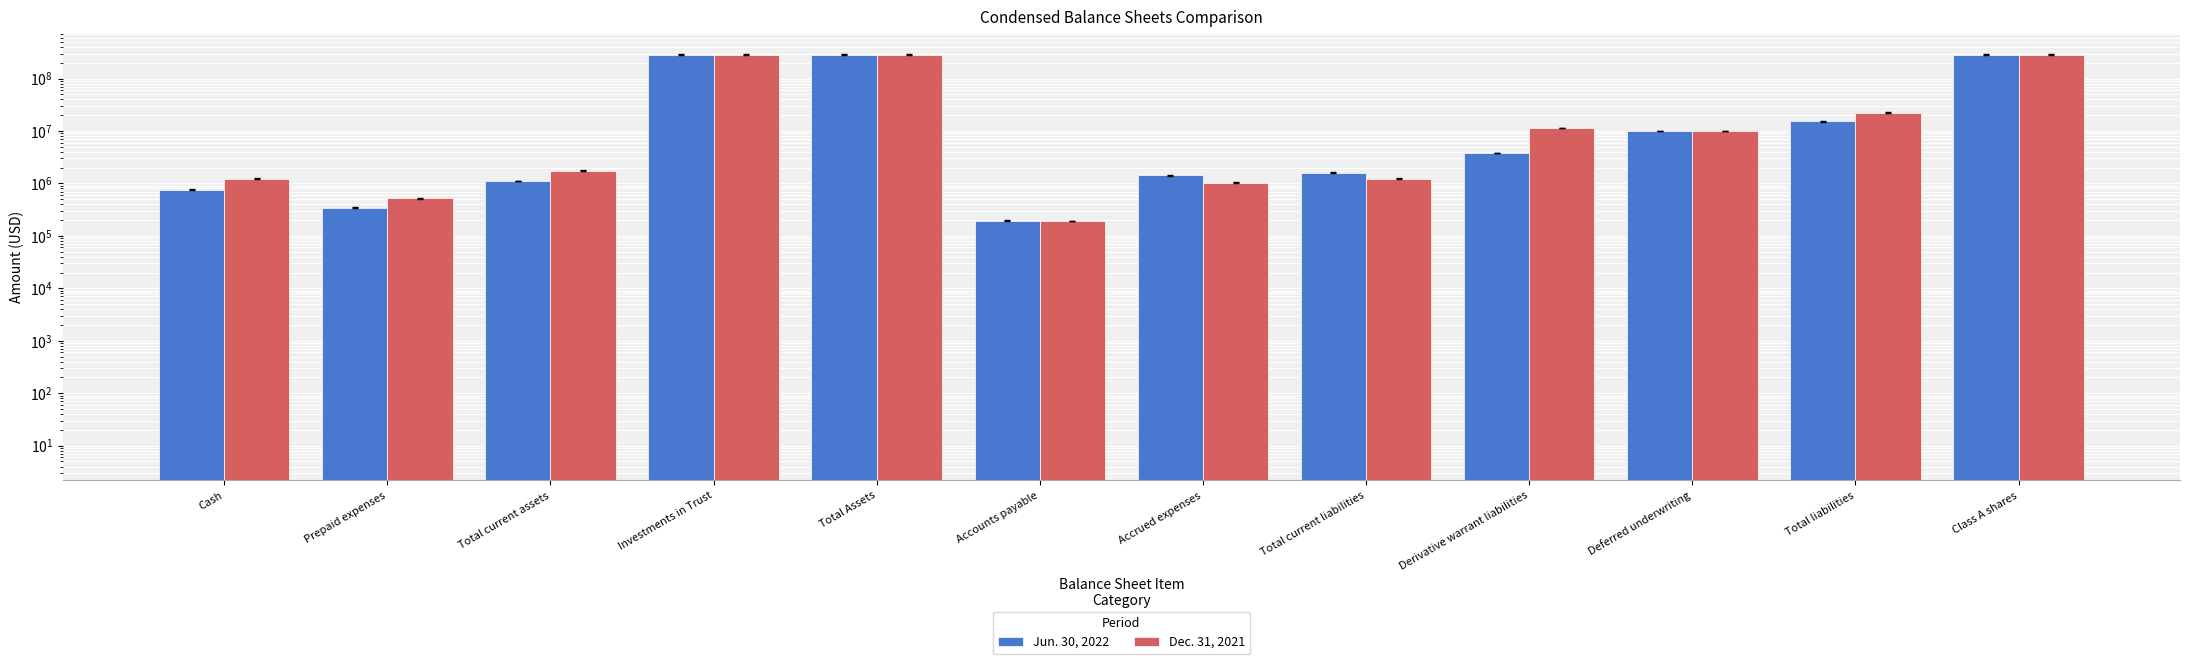

How many values in the Jun. 30, 2022 series are below 3777640?

6